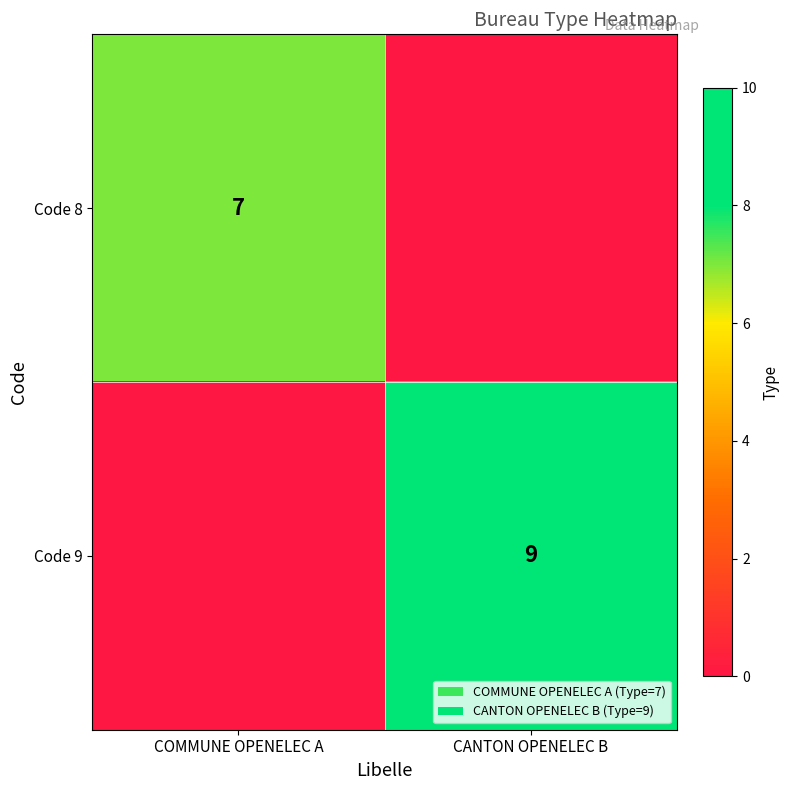

Is it true that Code 9 equals 13 at CANTON OPENELEC B?

False